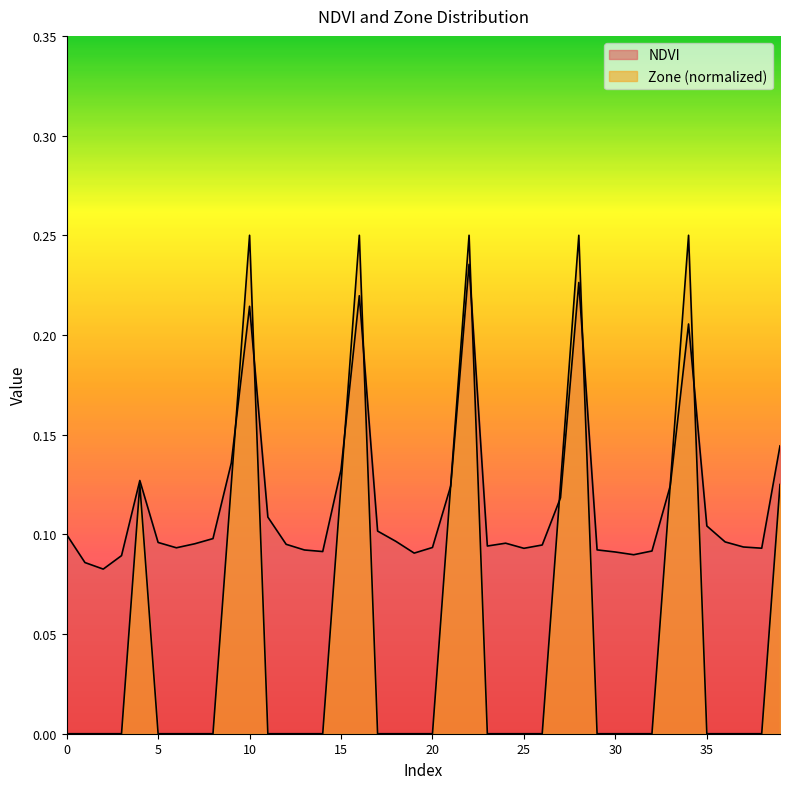

What is the difference between the maximum and second lowest values in the Zone series?

0.2